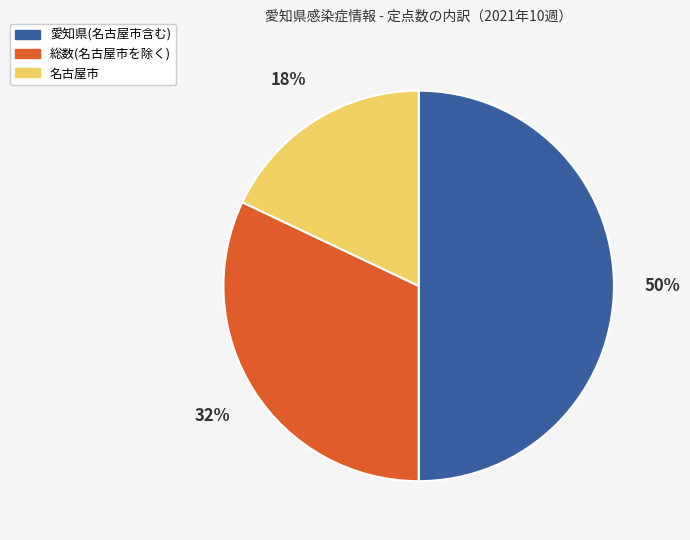

Between 名古屋市 and 総数(名古屋市を除く), which is larger?

総数(名古屋市を除く)